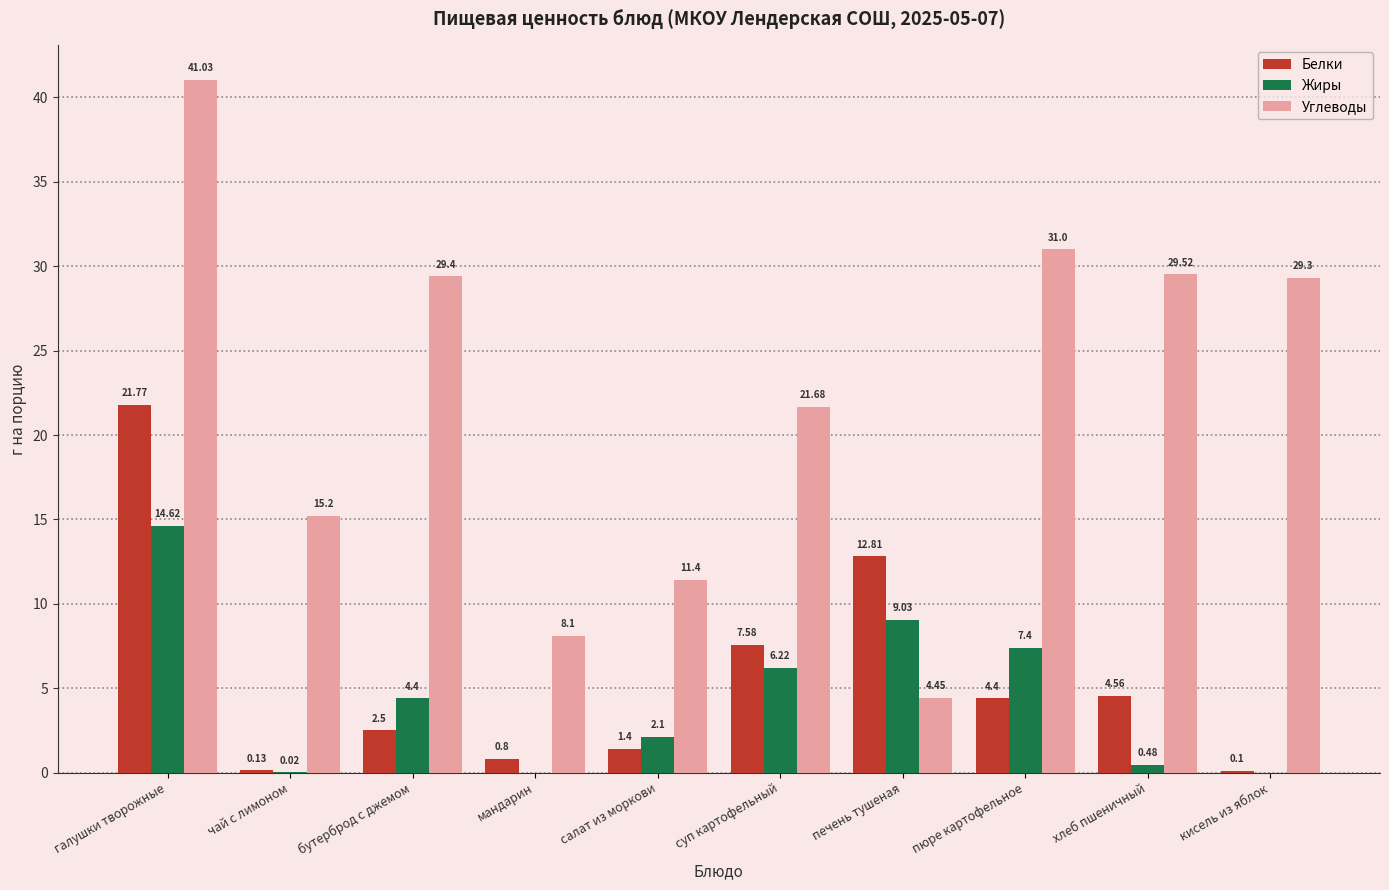

What is the average value of the Углеводы series?

22.1